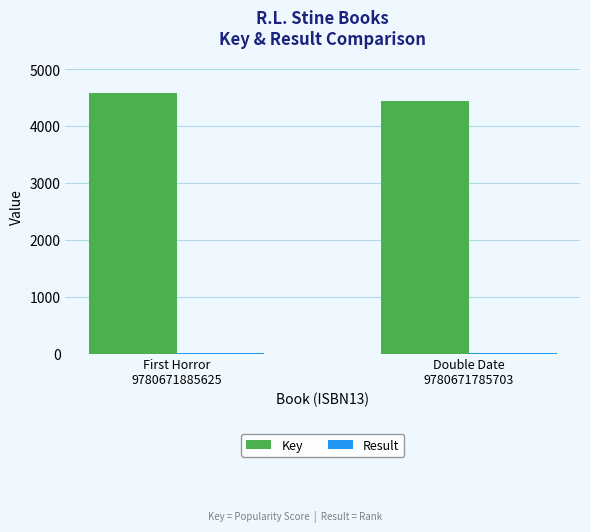

Which series has the largest total across all categories?

Key